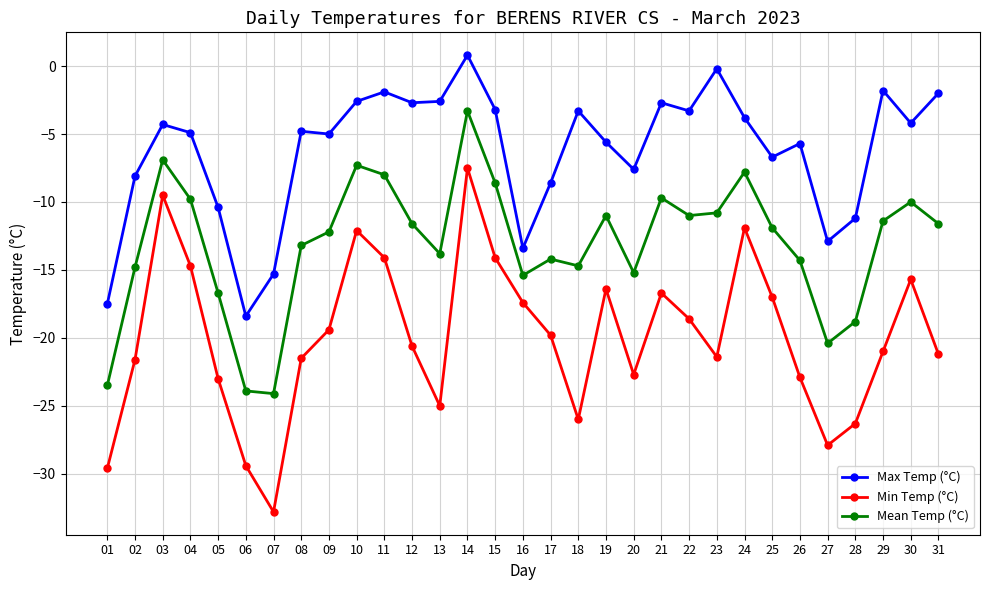

What is the approximate value of Min Temp (°C) at 16?

-17.4